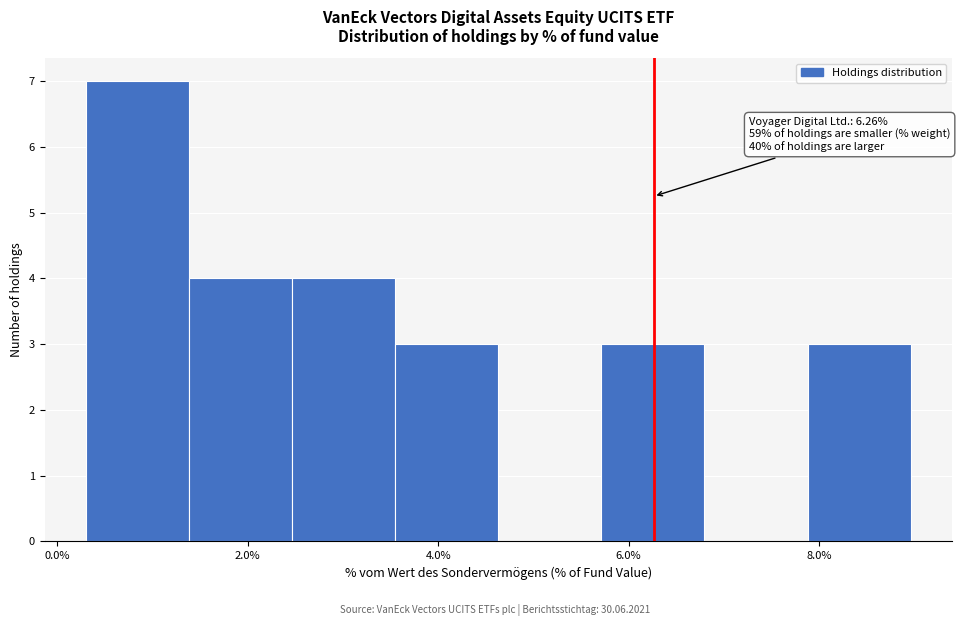

Over which range of the x-axis is the bar tallest?

0.4 to 1.4